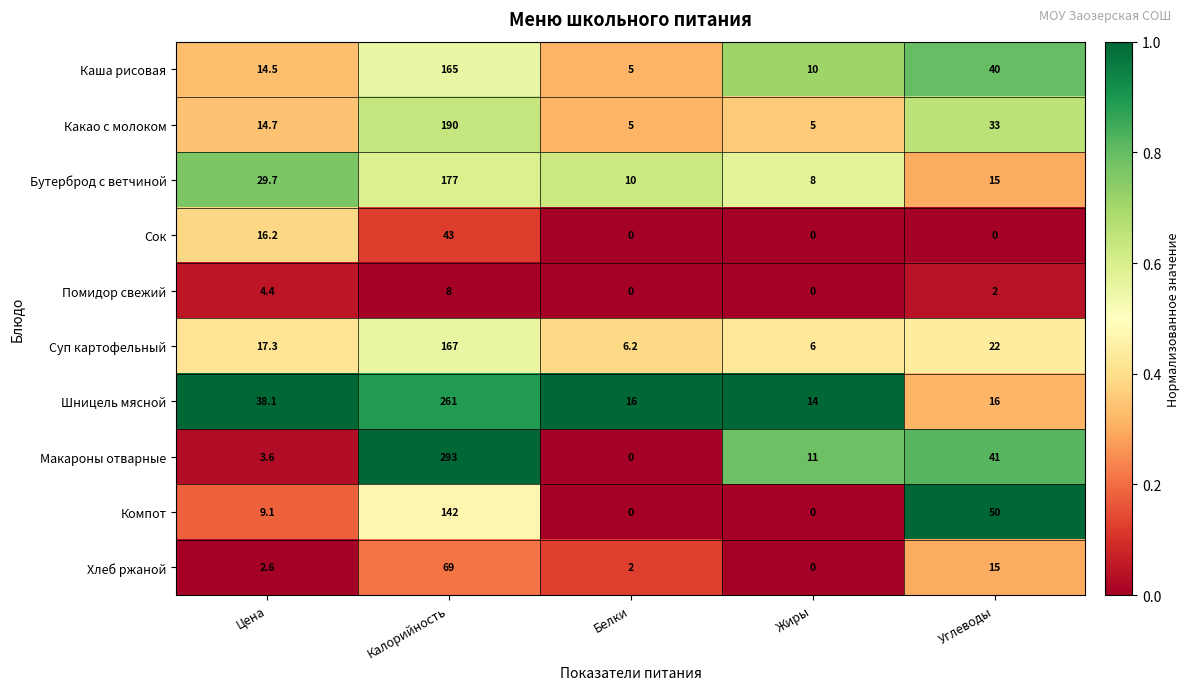

Which series changed the most between Калорийность and Белки?

Макароны отварные